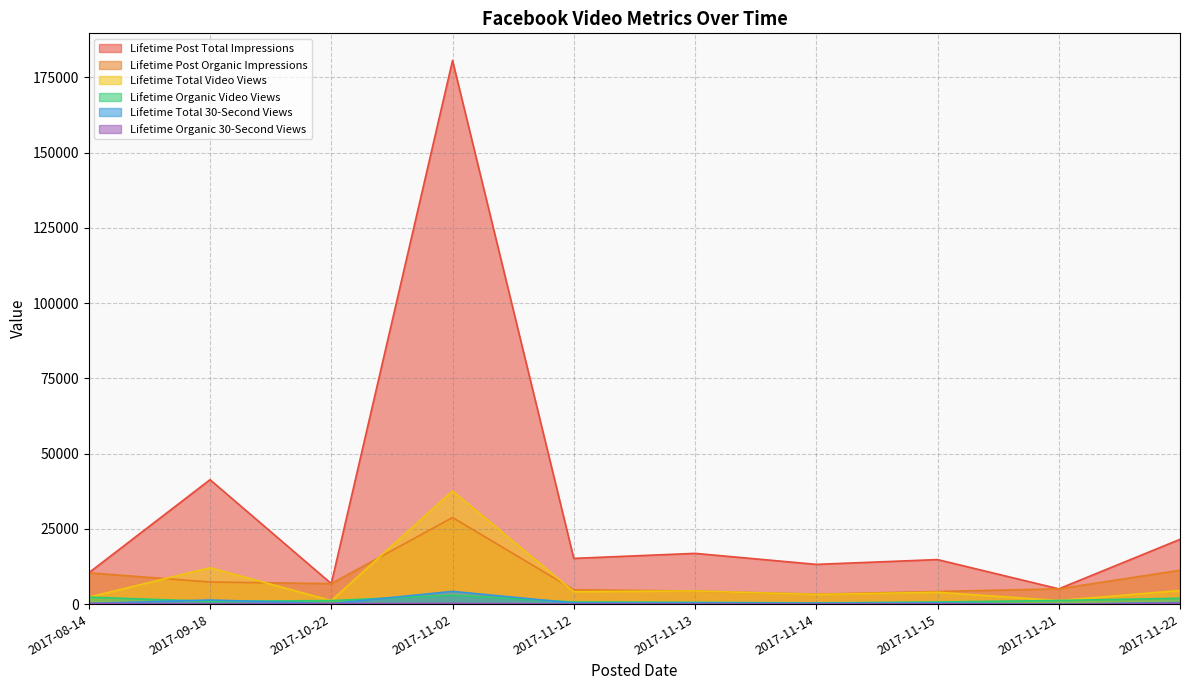

What is the total value across all series at 2017-11-15?

24182